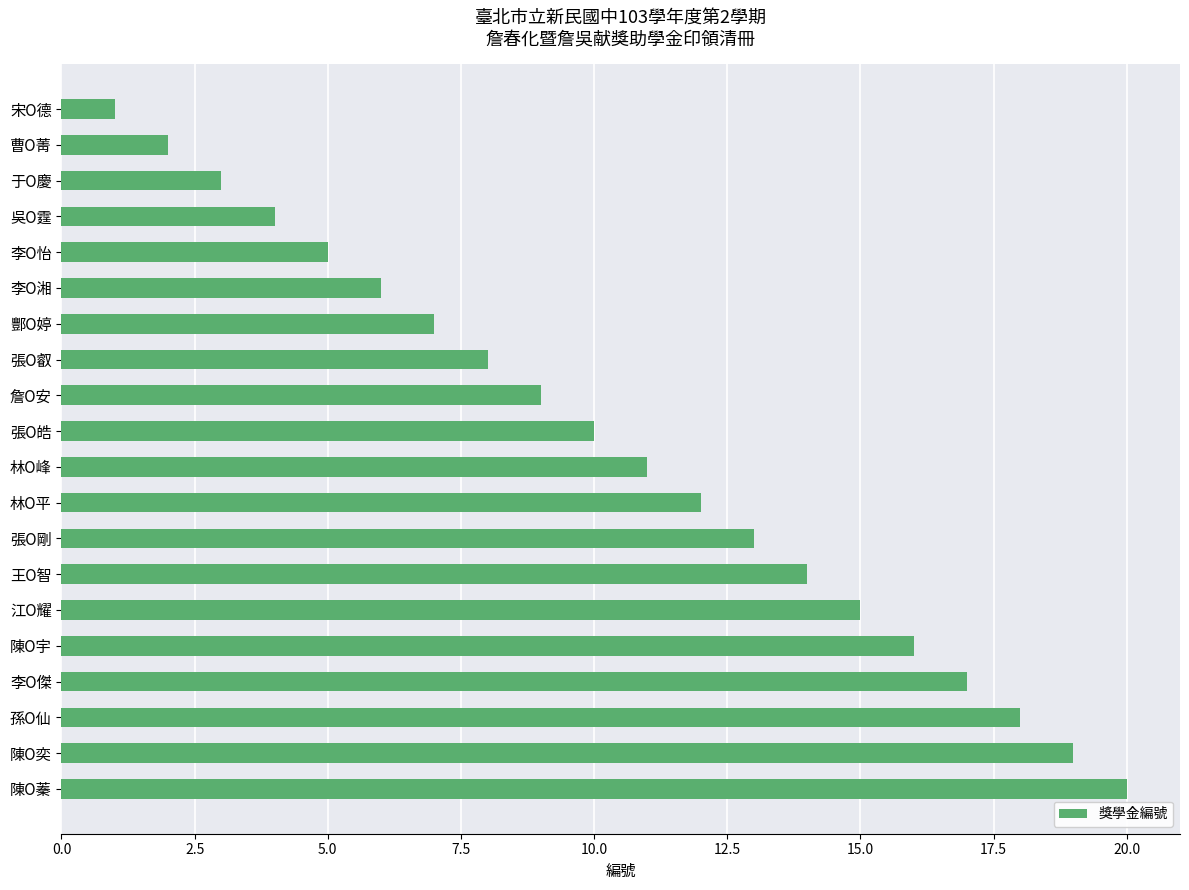

Is it true that the value at 陳O奕 is 19?

True